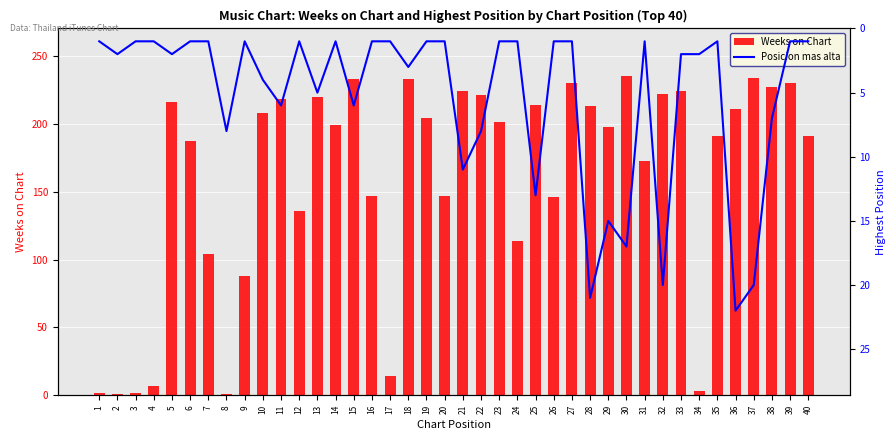

True or false: Posicion mas alta has a value of 1 at 14.

True